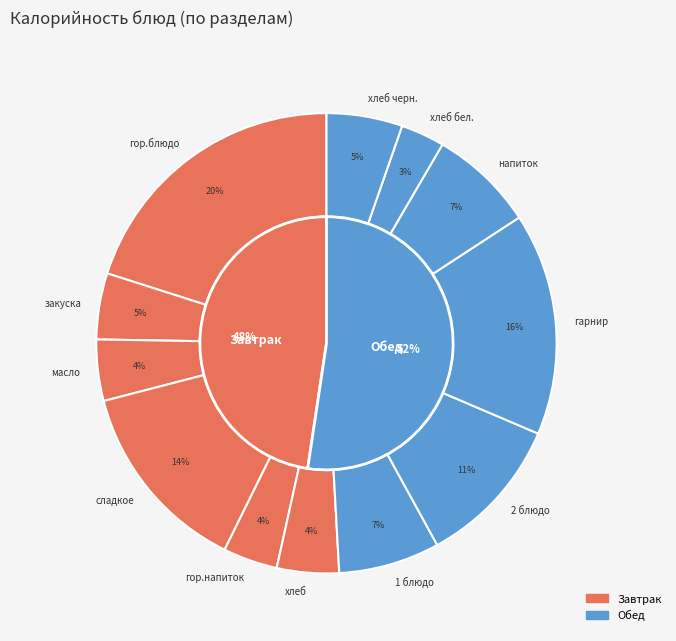

Rank the categories by value from lowest to highest.

хлеб бел., гор.напиток, масло, хлеб, закуска, хлеб черн., 1 блюдо, напиток, 2 блюдо, сладкое, гарнир, гор.блюдо